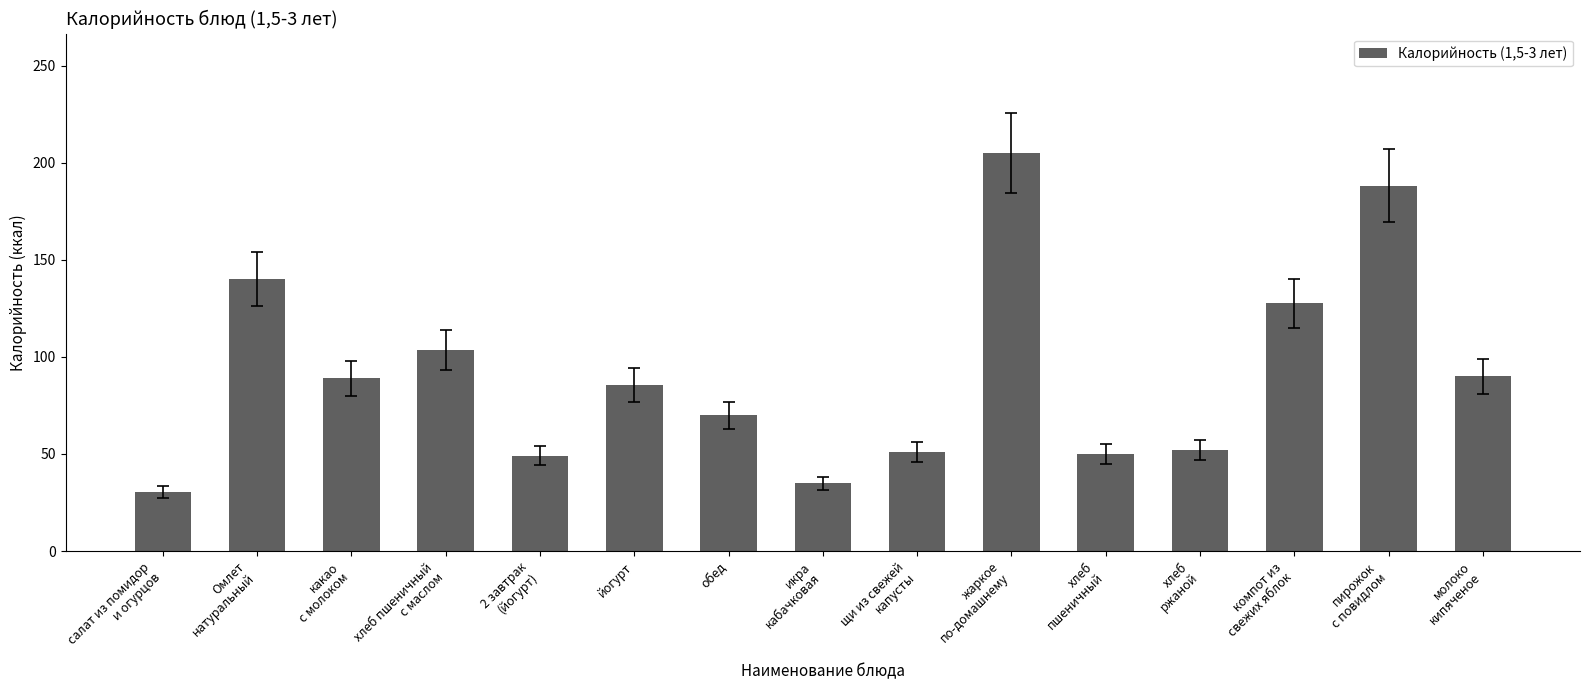

True or false: the data shows 114.9 at йогурт.

False